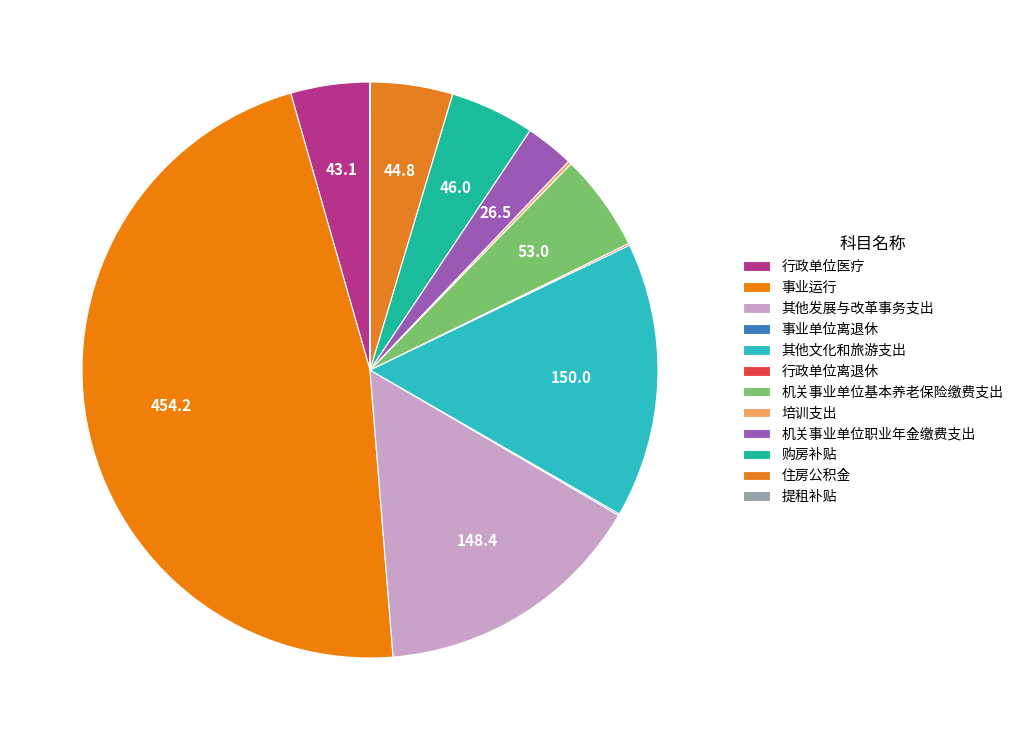

What percentage is the 住房公积金 slice, to the nearest percent?

5%